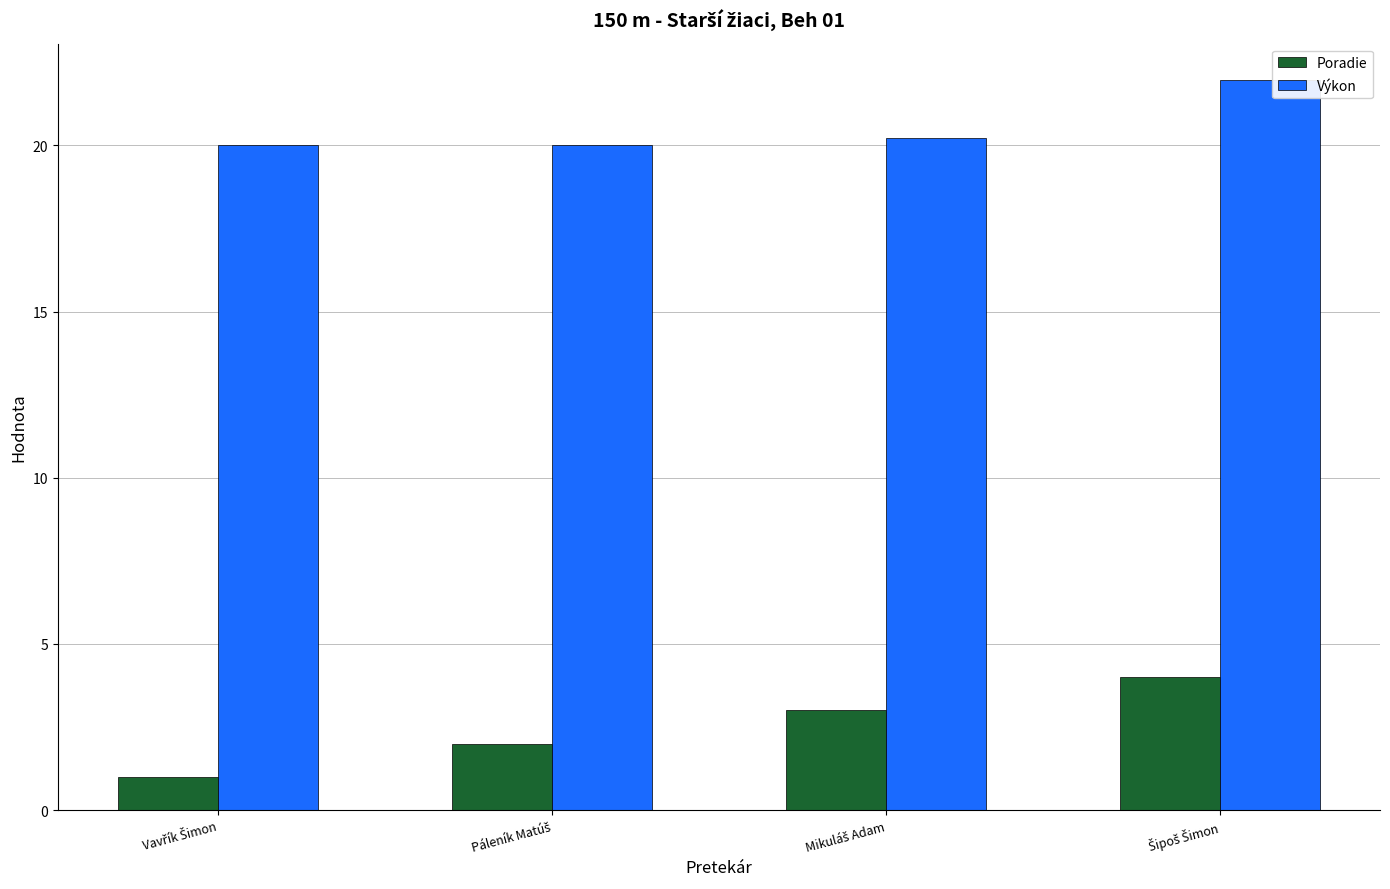

List the series in order of their overall mean, highest first.

Výkon, Poradie